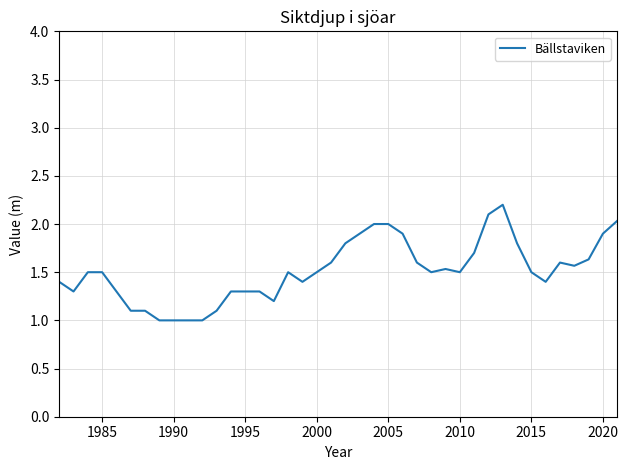

What is the smallest value displayed?

1.0